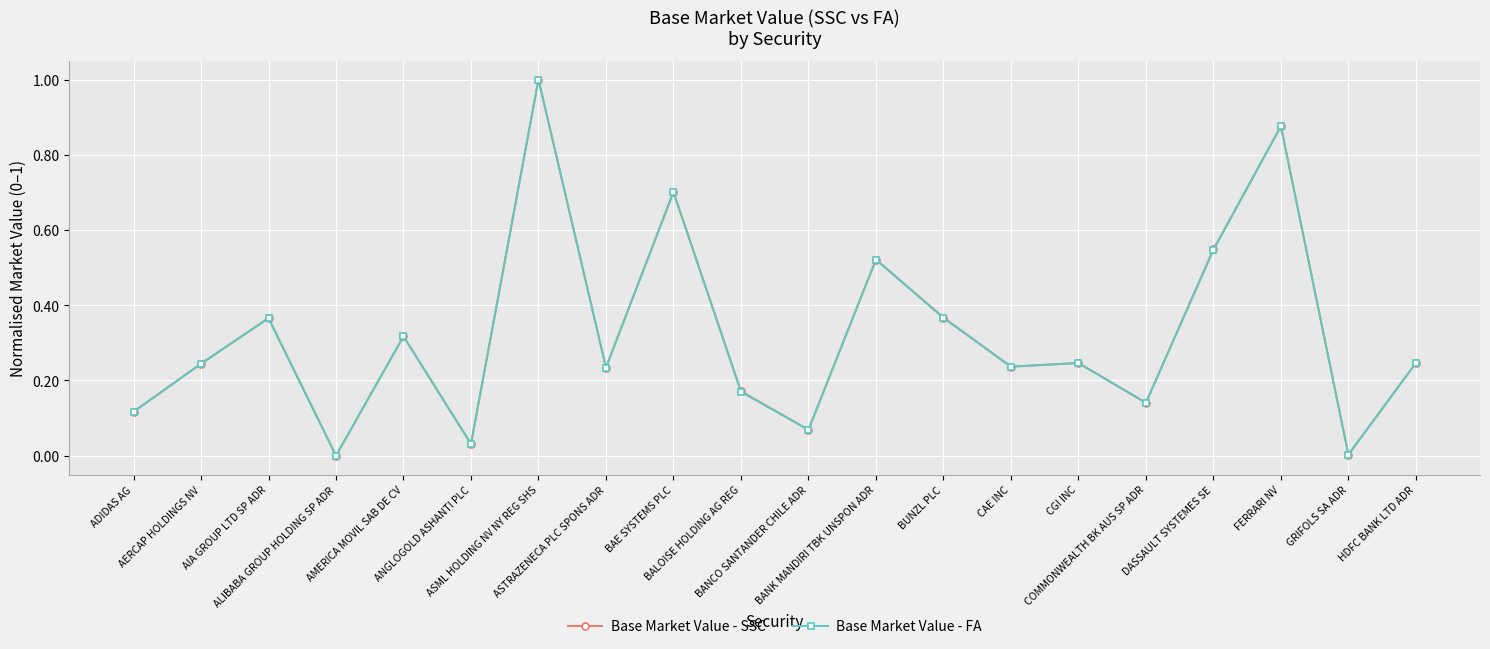

True or false: Base Market Value - SSC has more than 1 points higher than both neighbors.

True